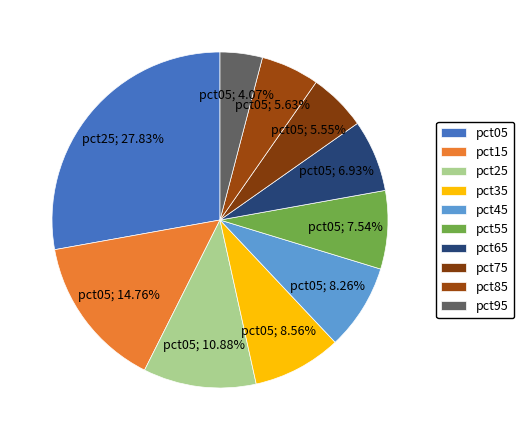

Which category has the biggest portion of the pie?

pct05